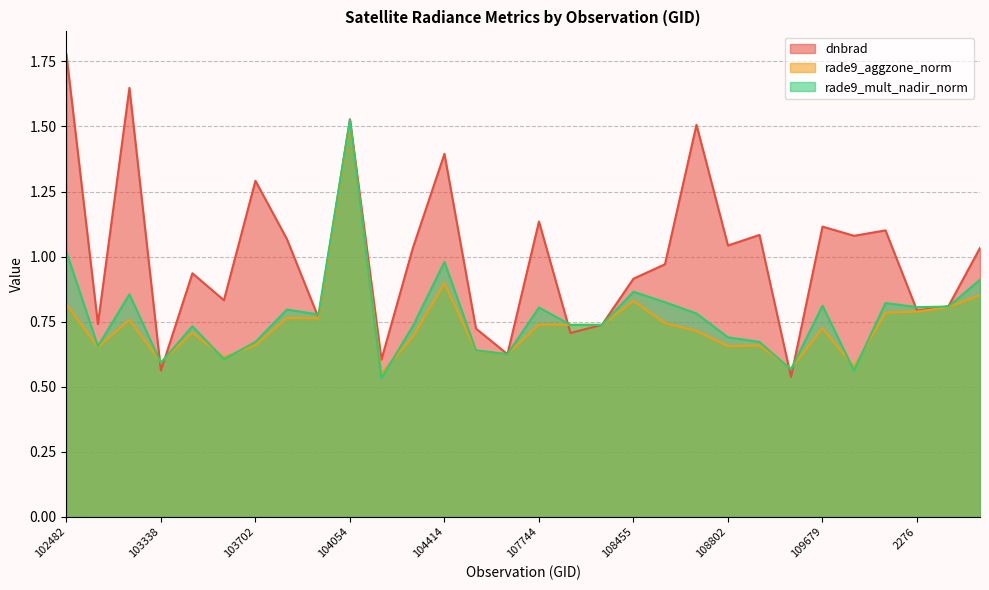

What is the smallest value displayed?

0.5